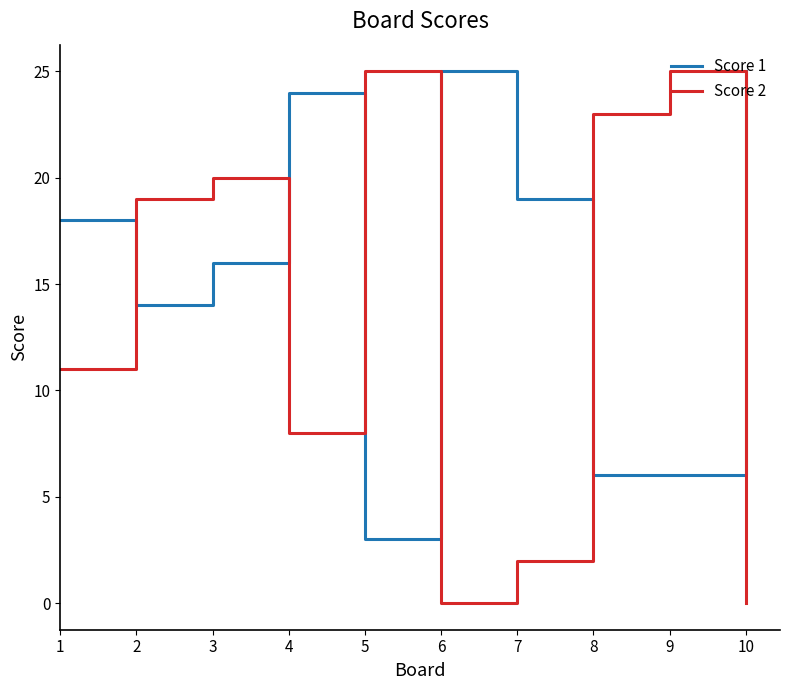

Does the chart have visible grid lines?

No